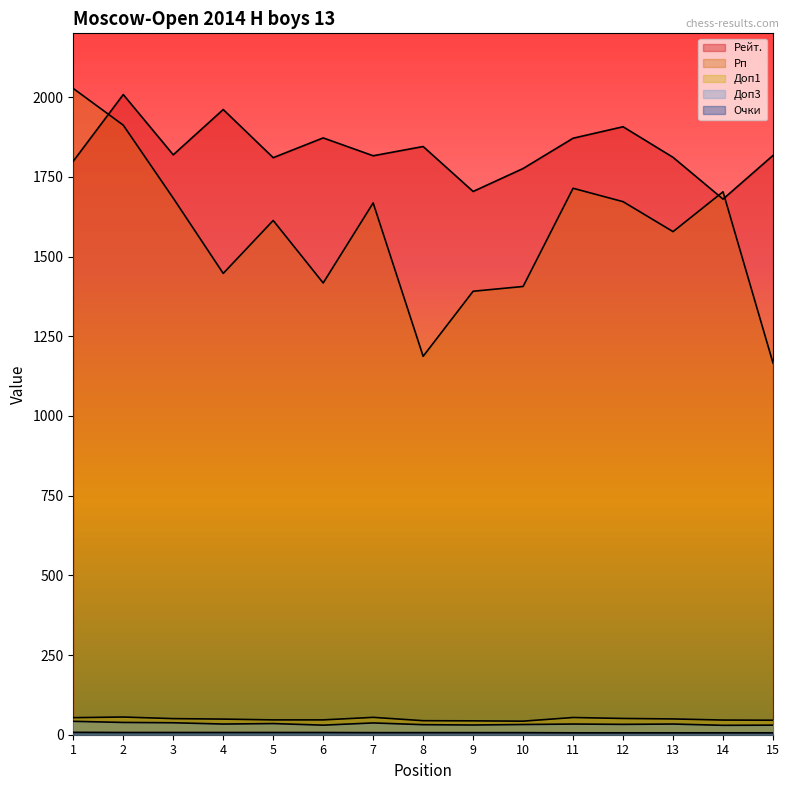

Which series has the largest total across all categories?

Рейт.